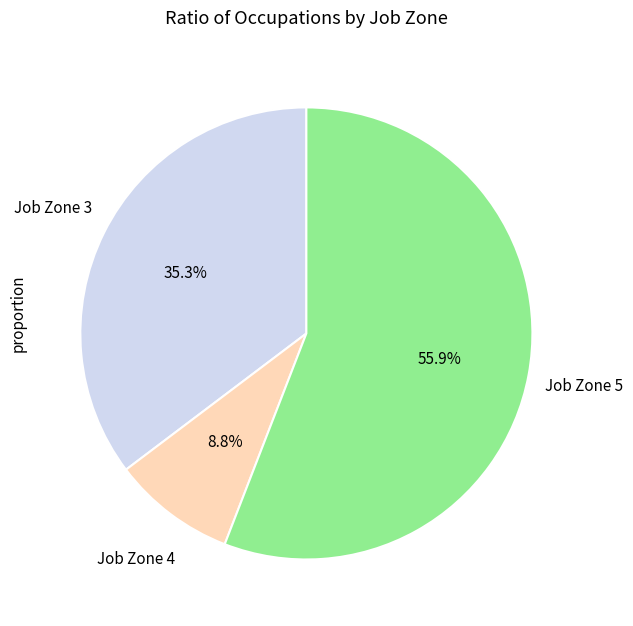

Does any single category account for the majority?

Yes